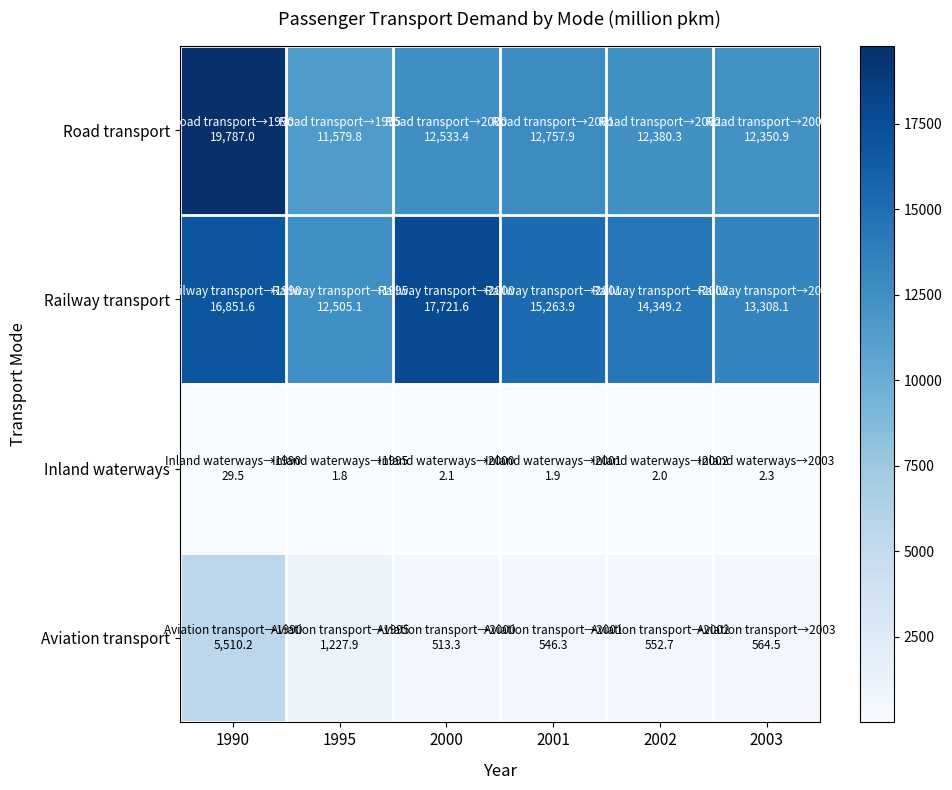

Which has a higher value, 1990 or 2002?

1990